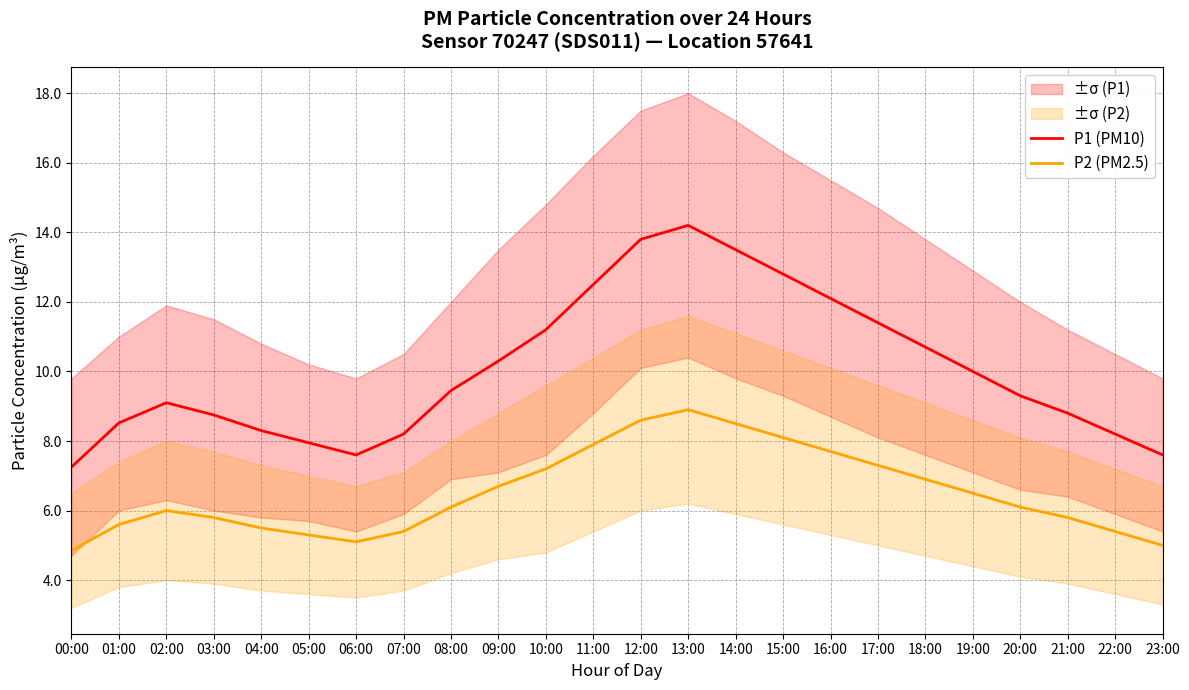

True or false: P2 (PM2.5) has more than 0 points higher than both neighbors.

True